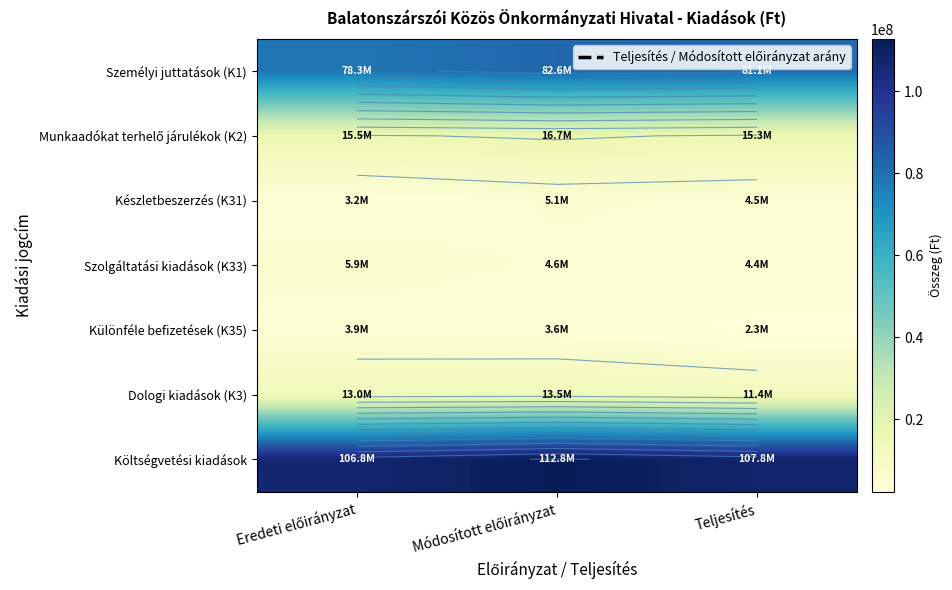

Between Eredeti előirányzat and Teljesítés, which is larger?

Teljesítés